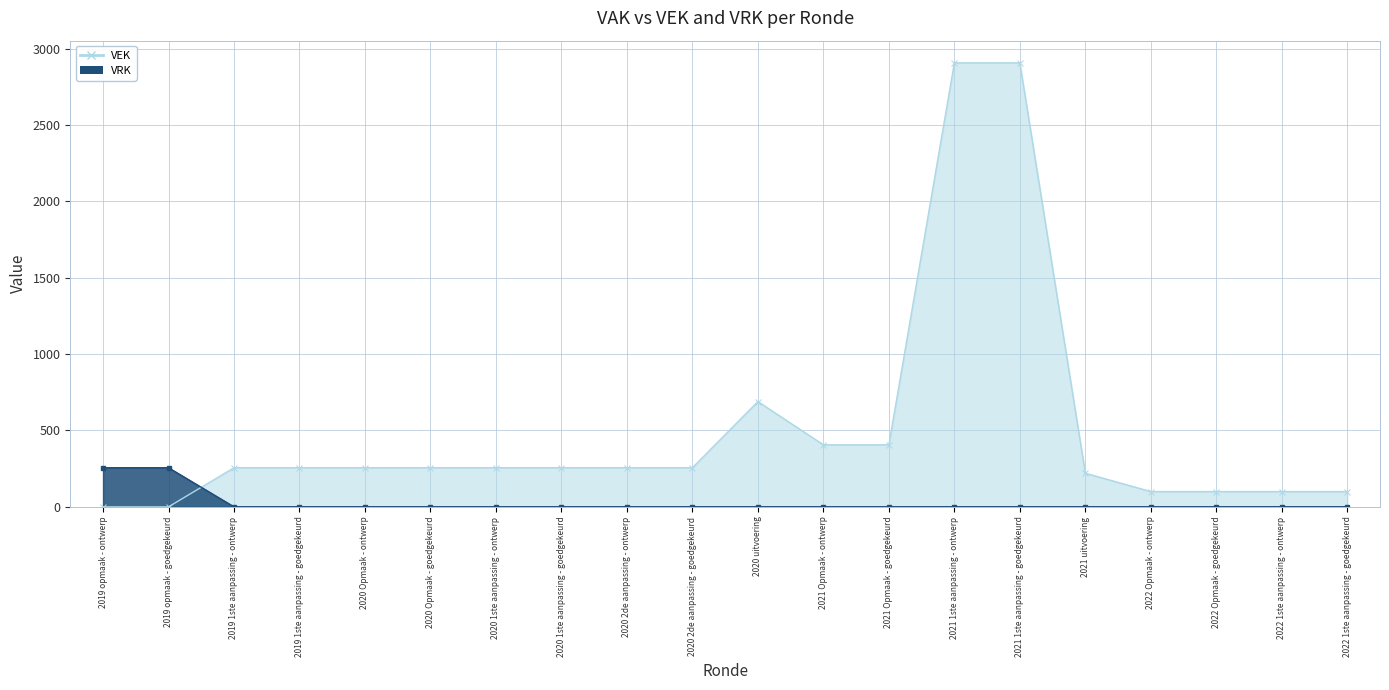

Which series has the widest spread of values?

VEK